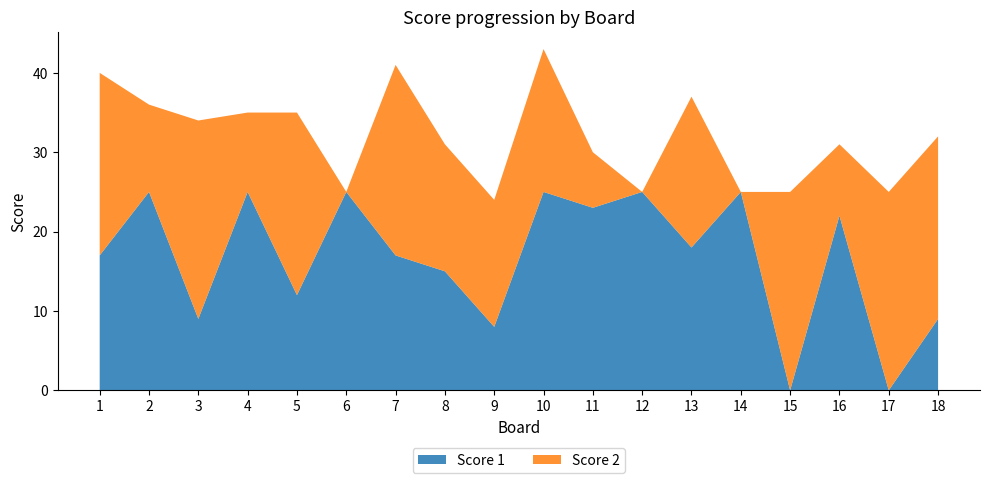

Reading left to right, extract all data points from this chart.

Score 1: 17	25	9	25	12	25	17	15	8	25	23	25	18	25	0	22	0	9
Score 2: 23	11	25	10	23	0	24	16	16	18	7	0	19	0	25	9	25	23